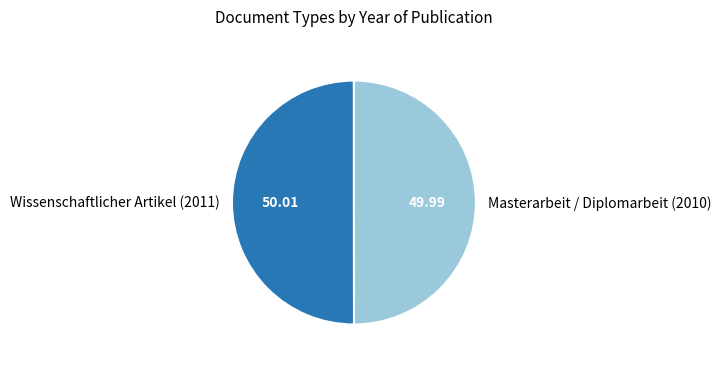

What is the ratio of the value at Wissenschaftlicher Artikel (2011) to the value at Masterarbeit / Diplomarbeit (2010)?

1.0